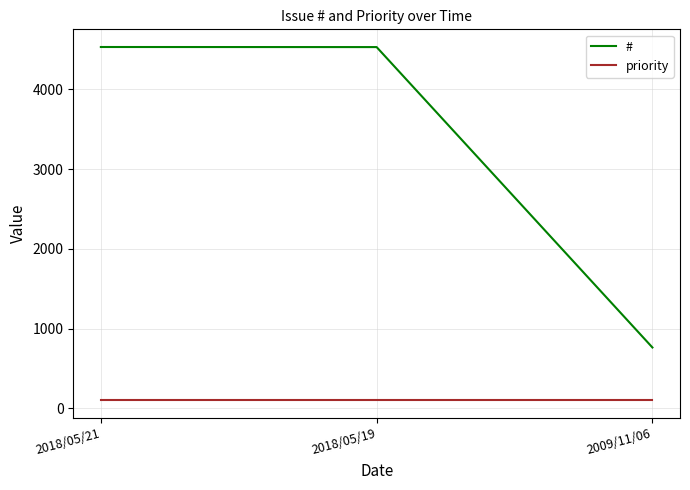

Which series has the largest total across all categories?

#